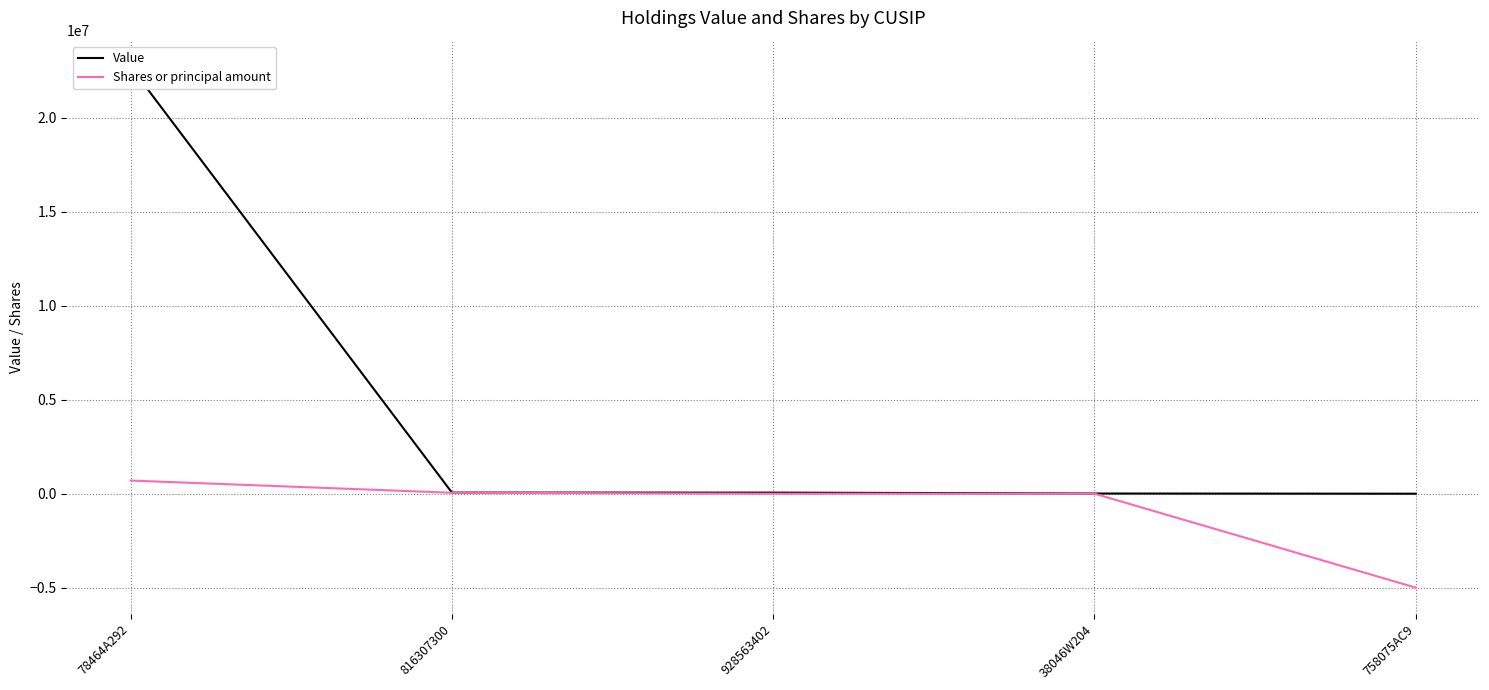

How many values in Value are above zero?

4